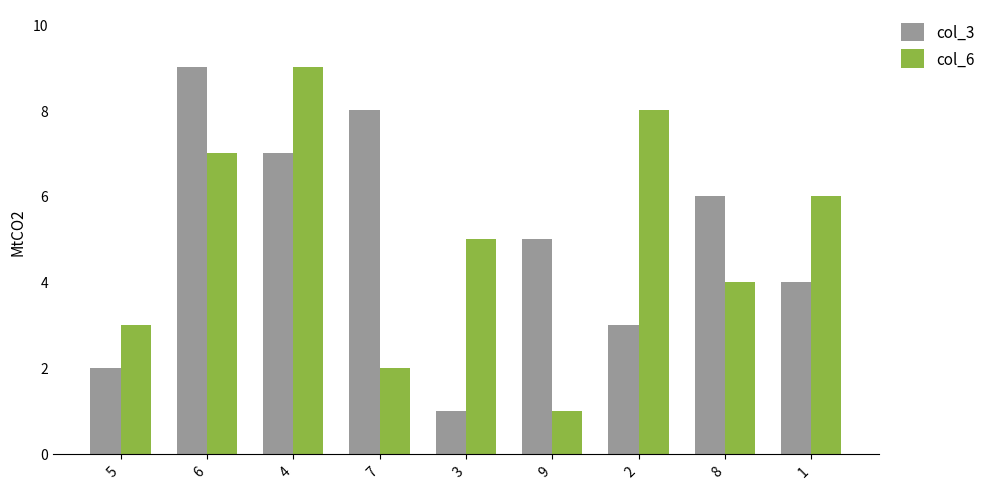

What is the difference between the highest and lowest values at 3?

4